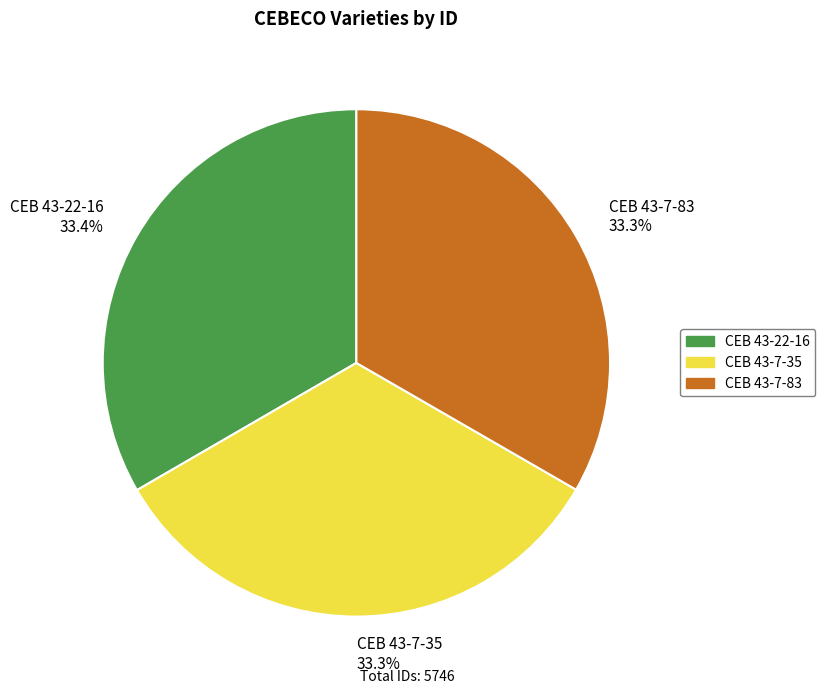

What is the ratio of the value at CEB 43-7-35 to the value at CEB 43-7-83?

1.0